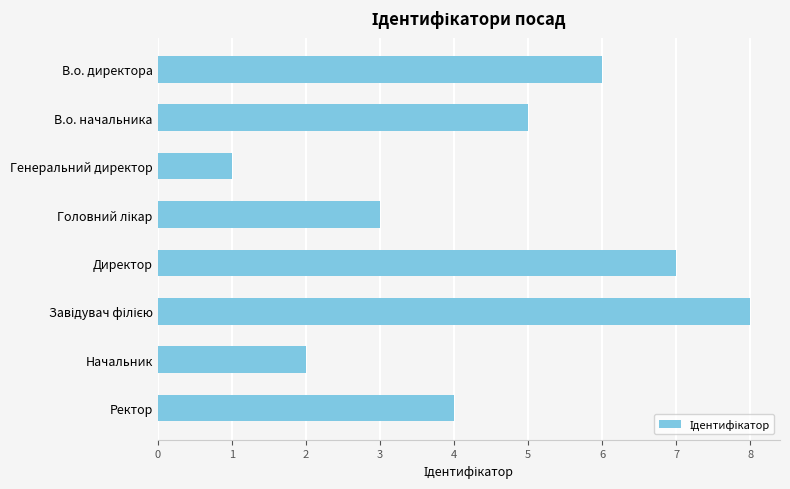

Between В.о. директора and Генеральний директор, which is larger?

В.о. директора